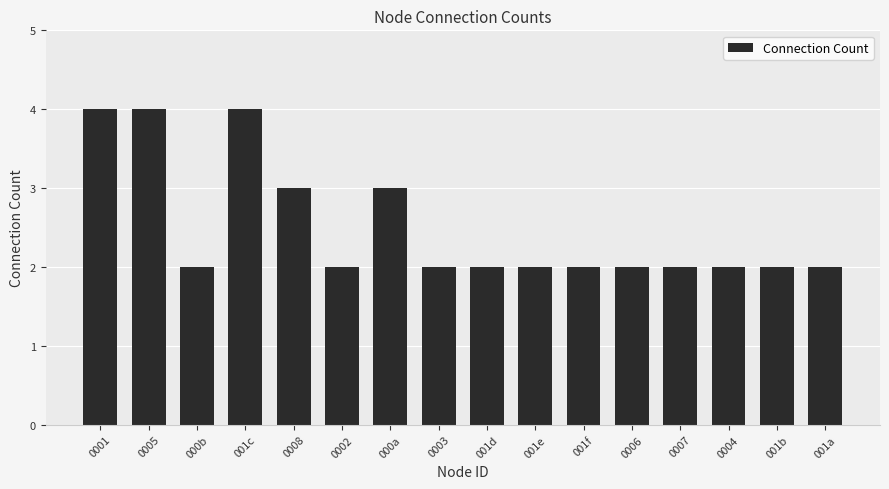

True or false: the data shows 2 at 0001.

False